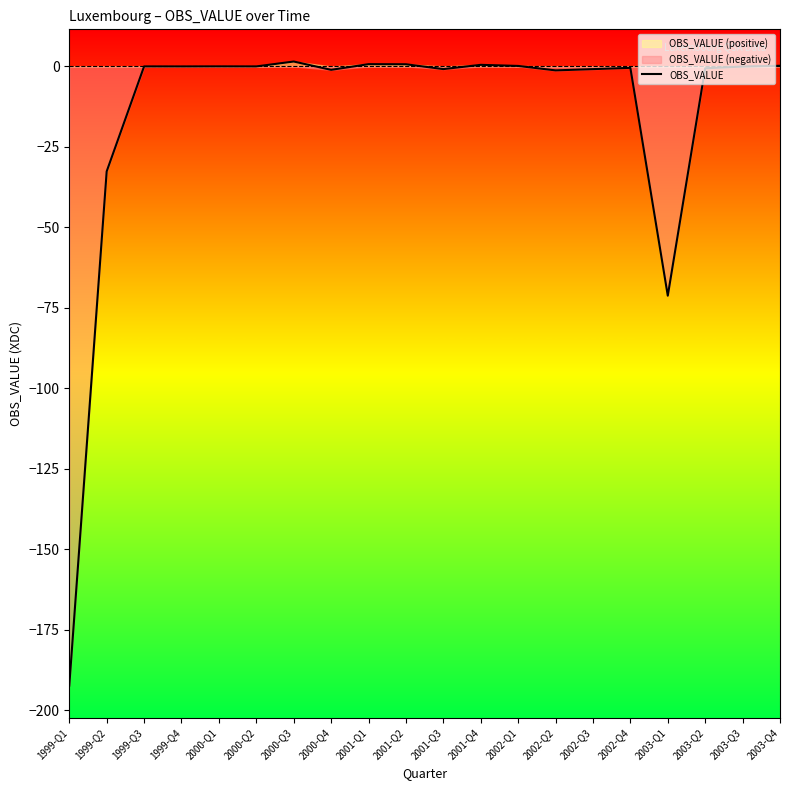

List the labels in order of value, largest first.

2000-Q3, 2001-Q1, 2001-Q2, 2001-Q4, 2003-Q4, 2002-Q1, 2000-Q1, 2000-Q2, 1999-Q3, 1999-Q4, 2003-Q3, 2002-Q4, 2003-Q2, 2001-Q3, 2002-Q3, 2000-Q4, 2002-Q2, 1999-Q2, 2003-Q1, 1999-Q1